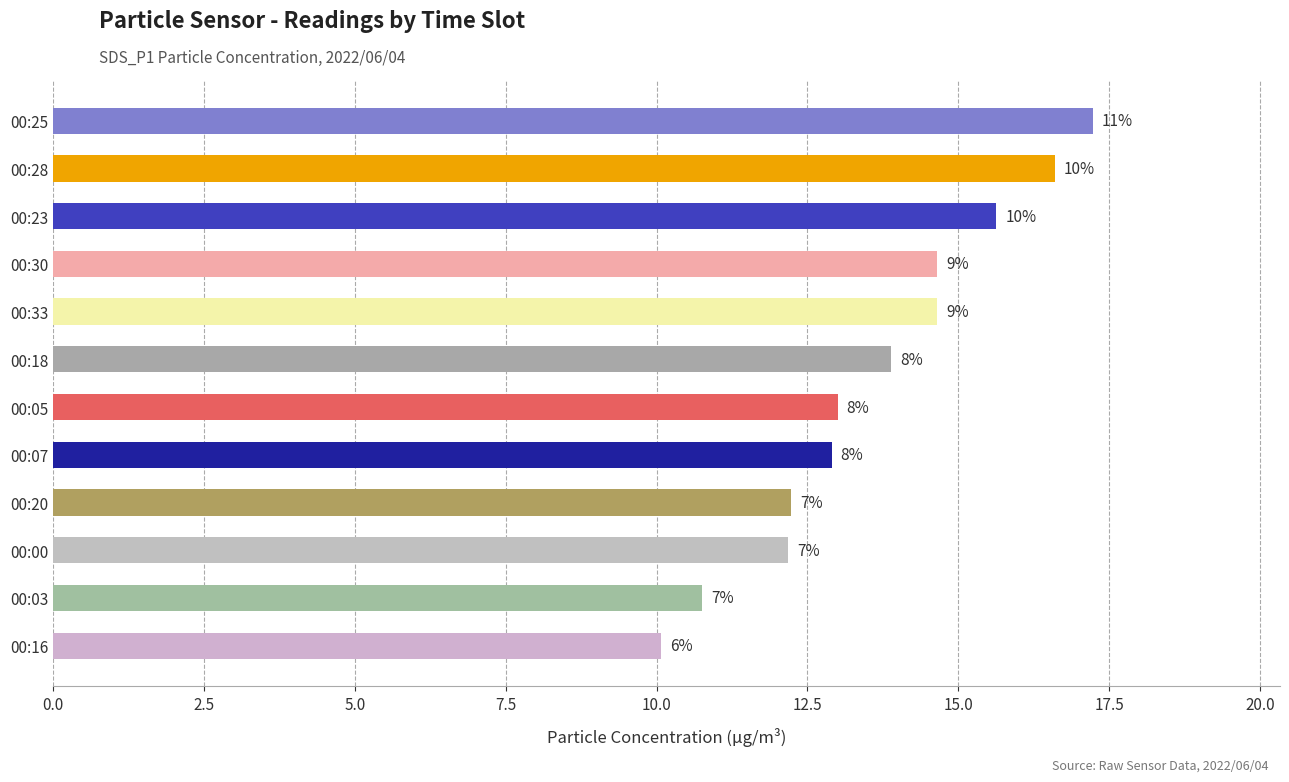

What is the smallest value displayed?

10.1